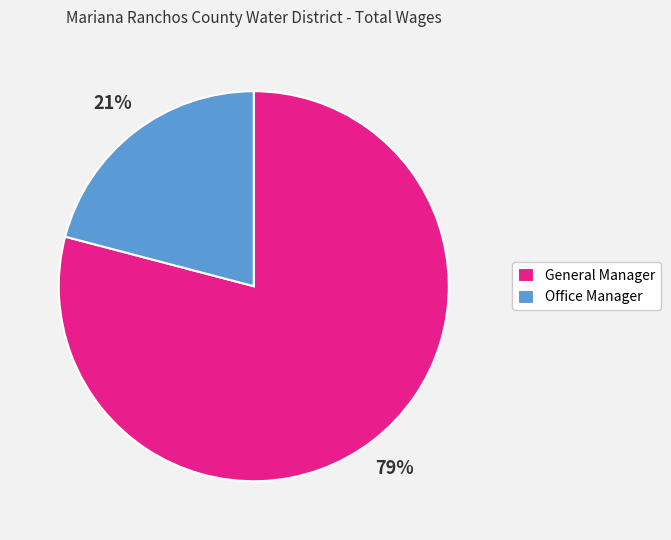

Does General Manager account for over 50% of the chart?

Yes